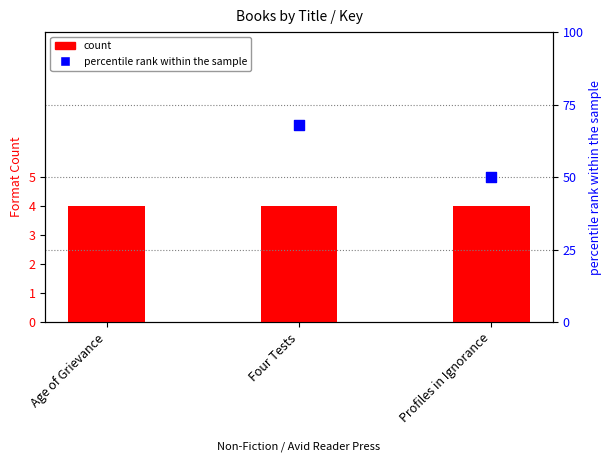

What is the total value across all series at Four Tests?

72.0